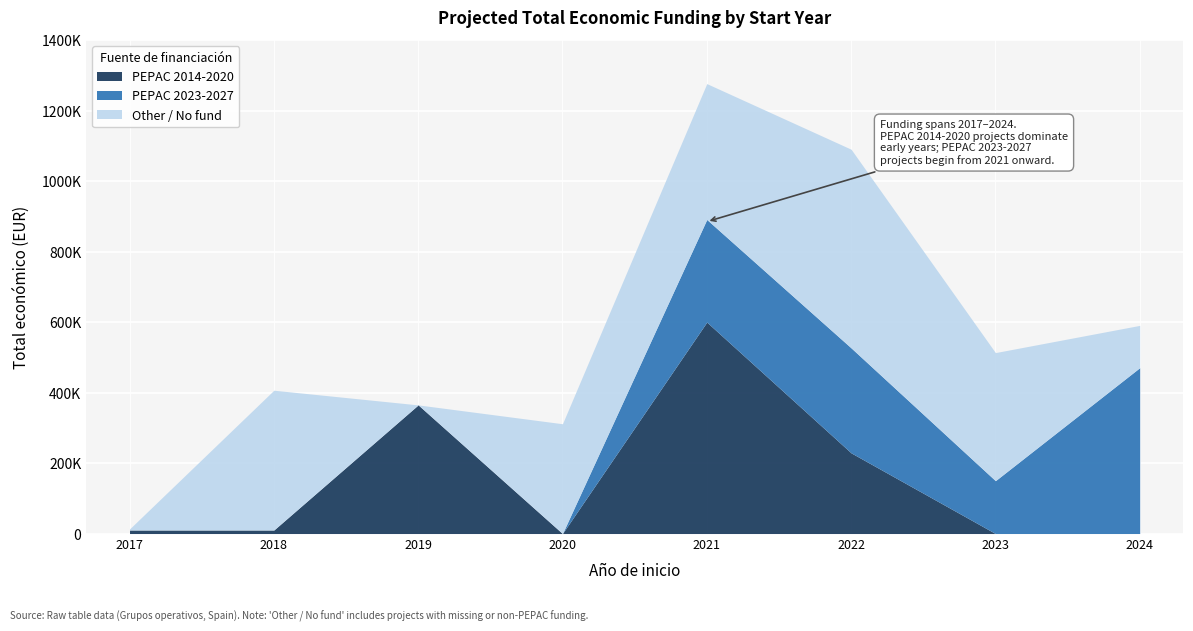

What is the sum of all Other / No fund values?

2143924